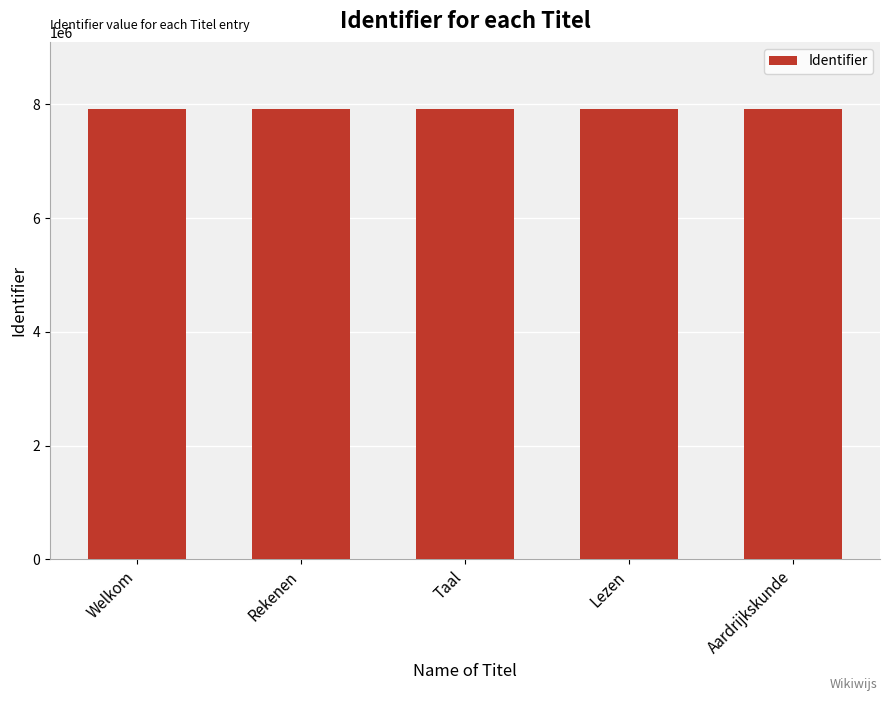

The value at Rekenen is 7910522. True or false?

True